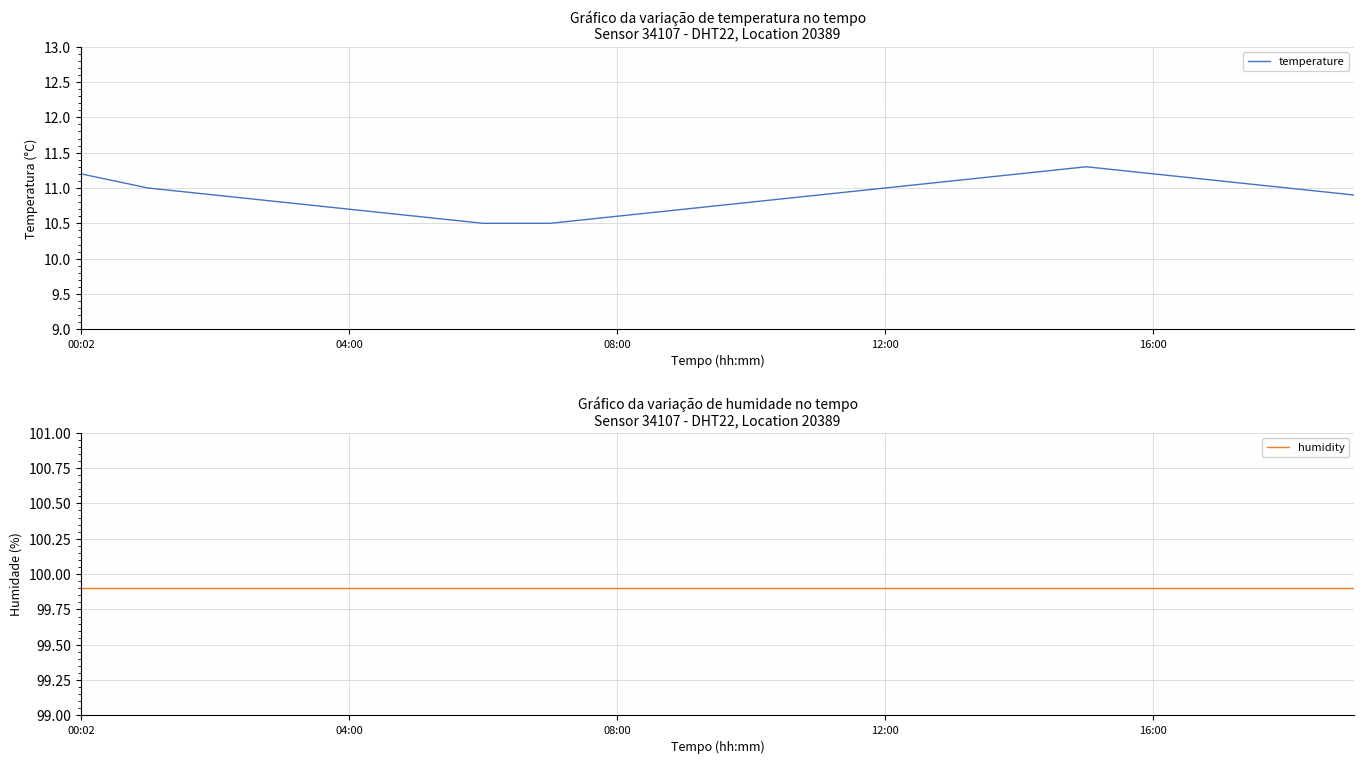

Rank the series by their average value, from highest to lowest.

humidity, temperature